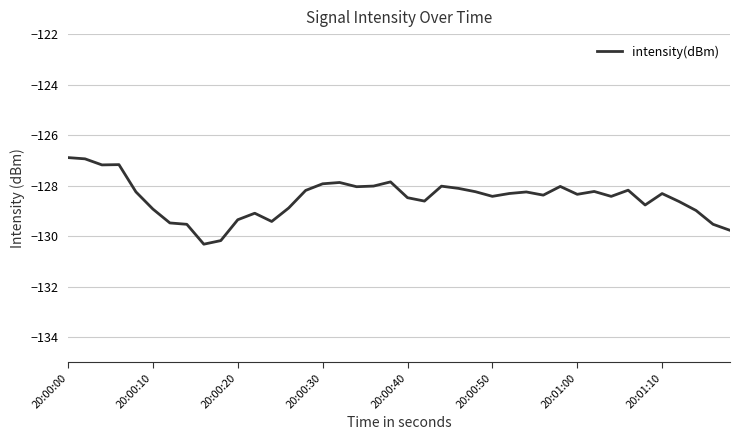

What is the greatest value displayed?

-126.9